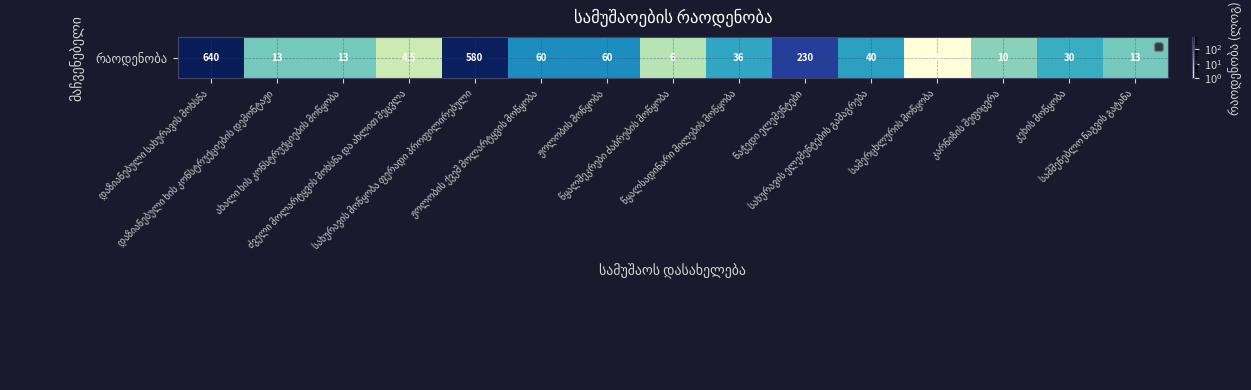

Which has a higher value, დაზიანებული ხის კონსტრუქციების დემონტაჟი or ნაჭედი ელემენტები?

ნაჭედი ელემენტები